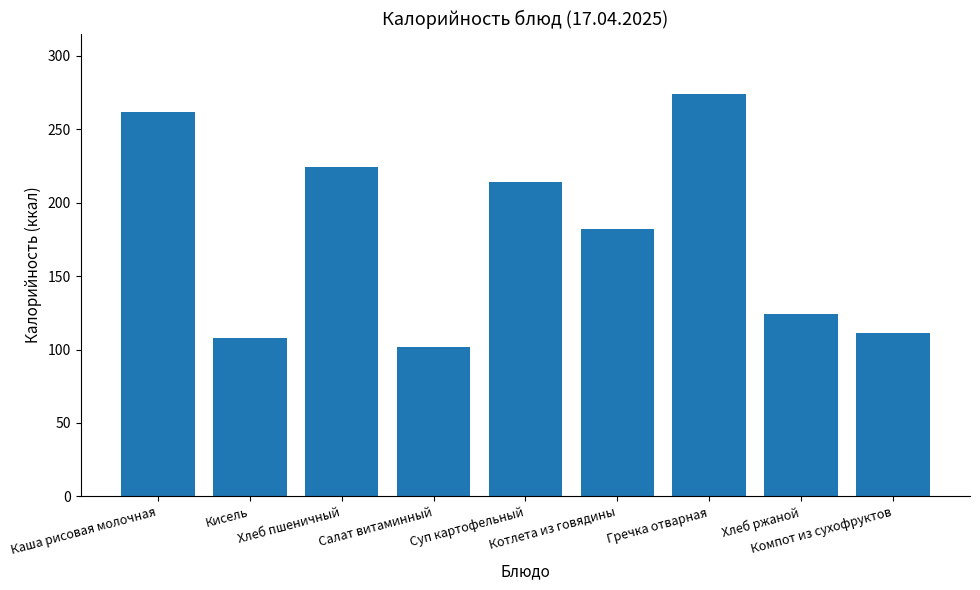

List the labels in order of value, smallest first.

Салат витаминный, Кисель, Компот из сухофруктов, Хлеб ржаной, Котлета из говядины, Суп картофельный, Хлеб пшеничный, Каша рисовая молочная, Гречка отварная